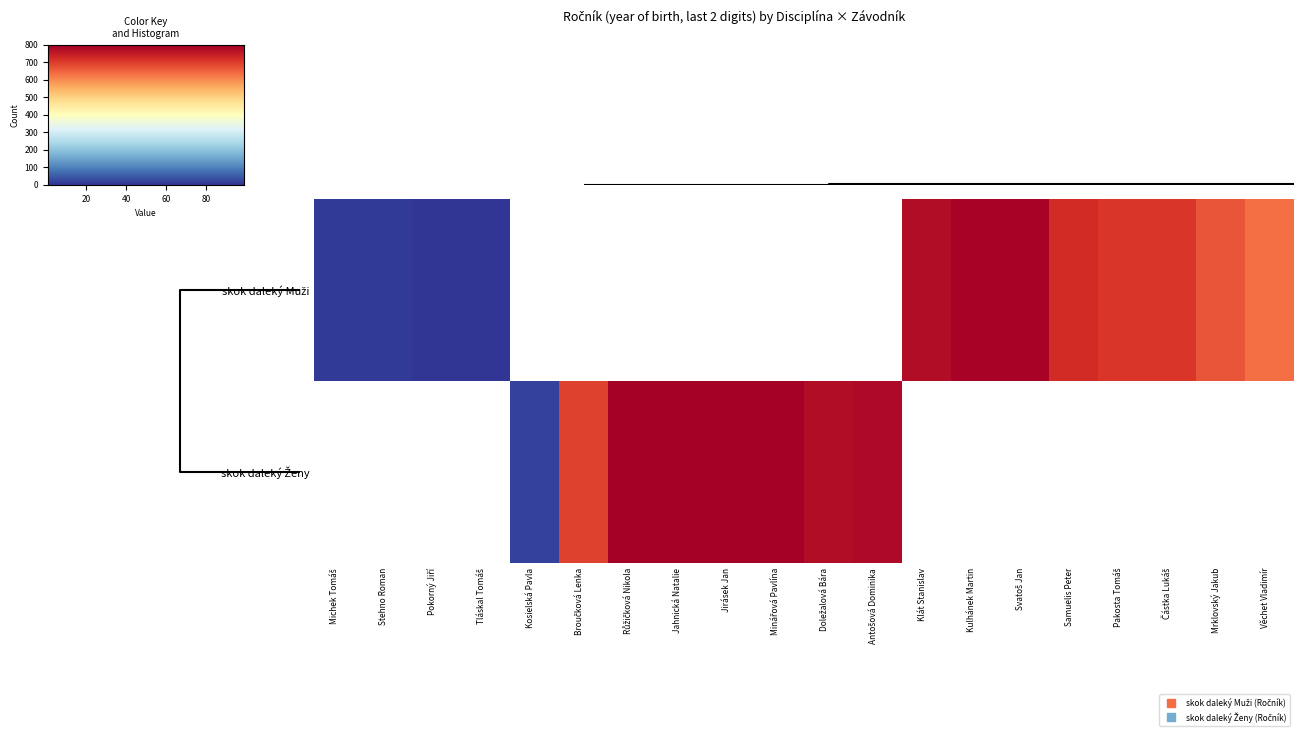

At how many categories does at least one series exceed 58?

15